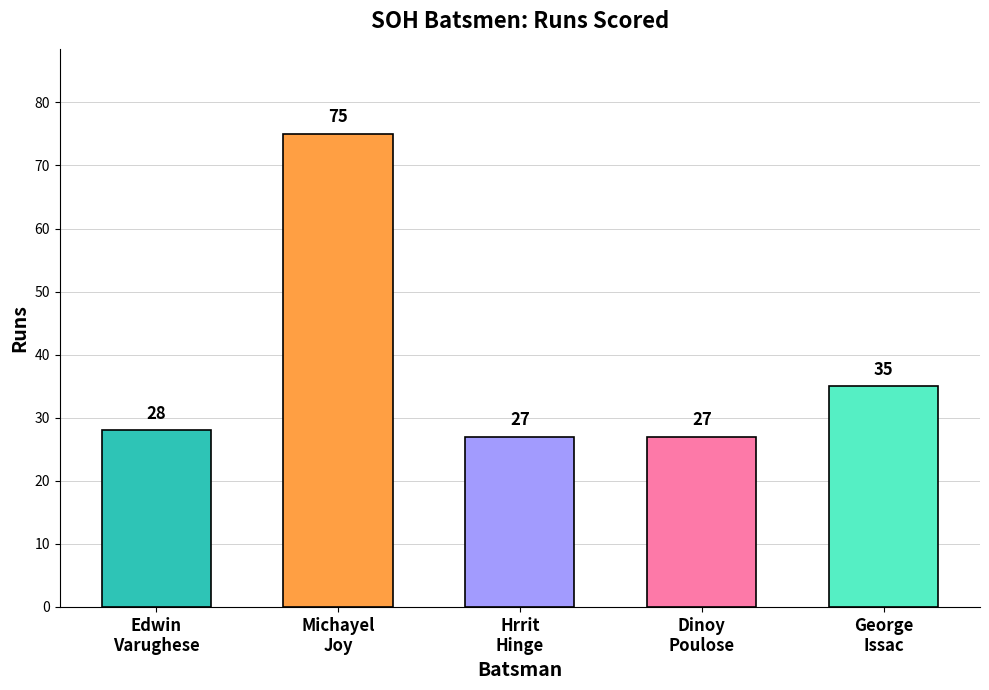

How many data points does each series have?

5